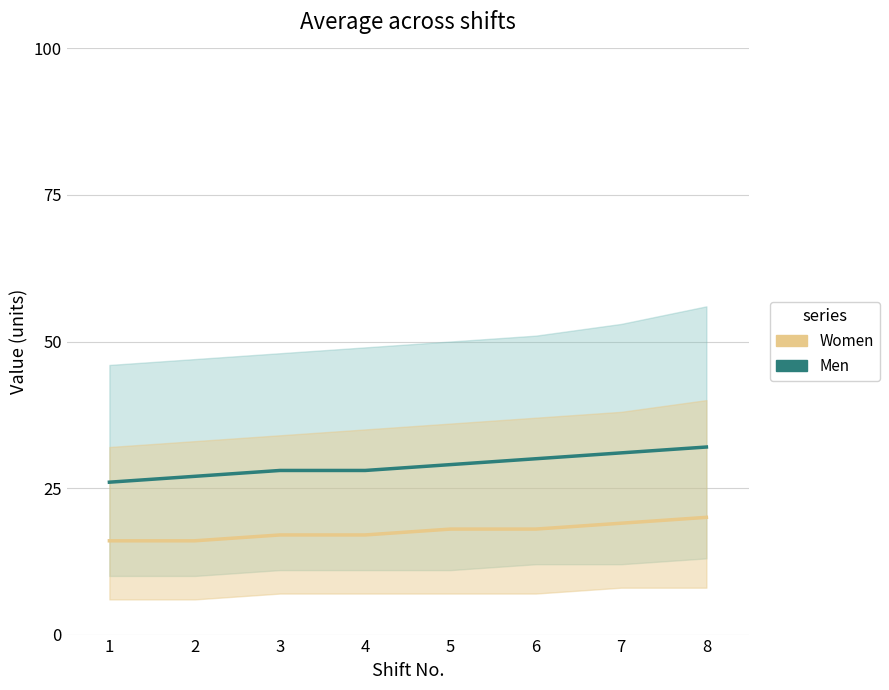

Which series changed the most between 6 and 7?

Men